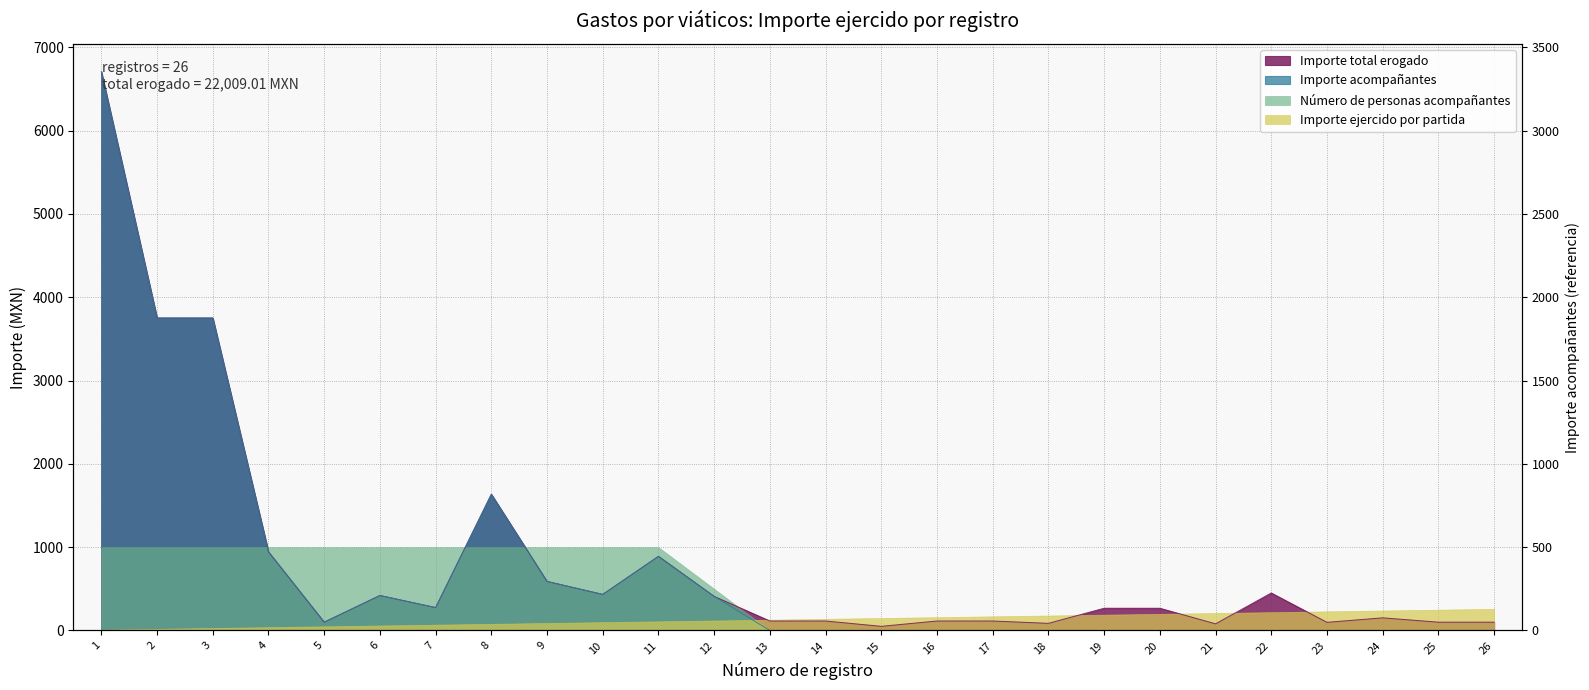

How many interior local valleys does the Importe acompañantes series have?

3